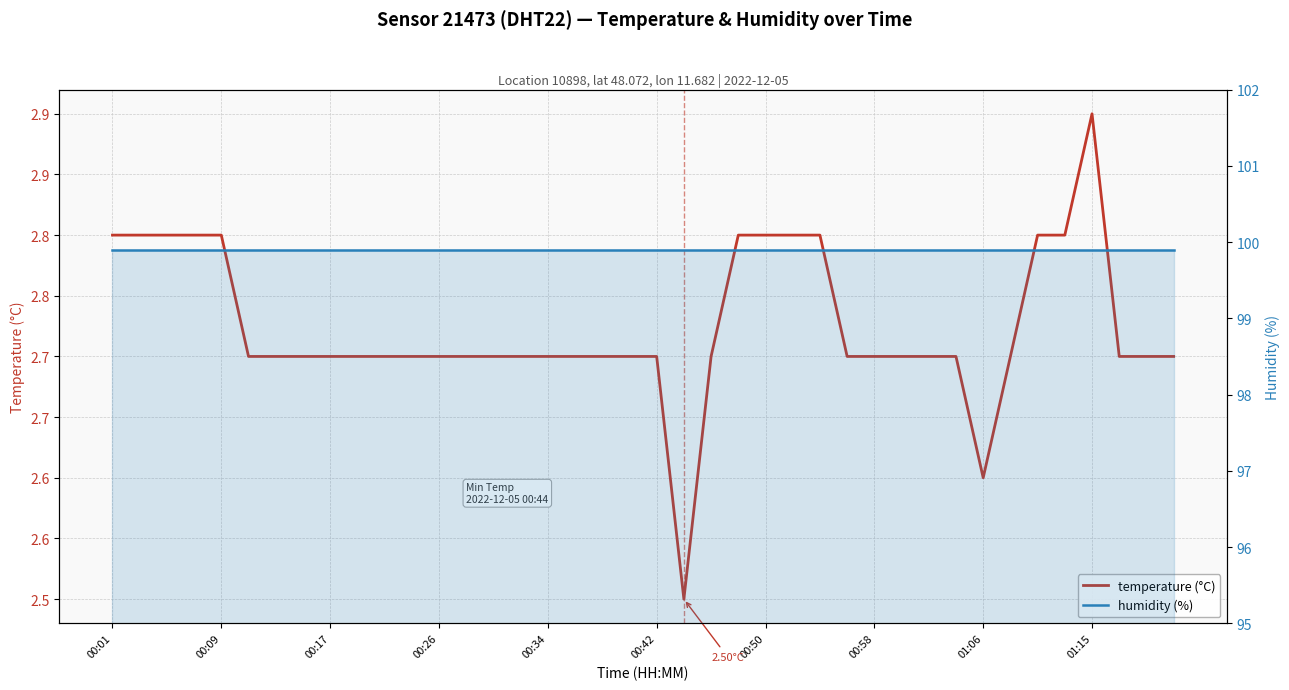

True or false: humidity (%) and temperature (°C) intersect in this chart.

False